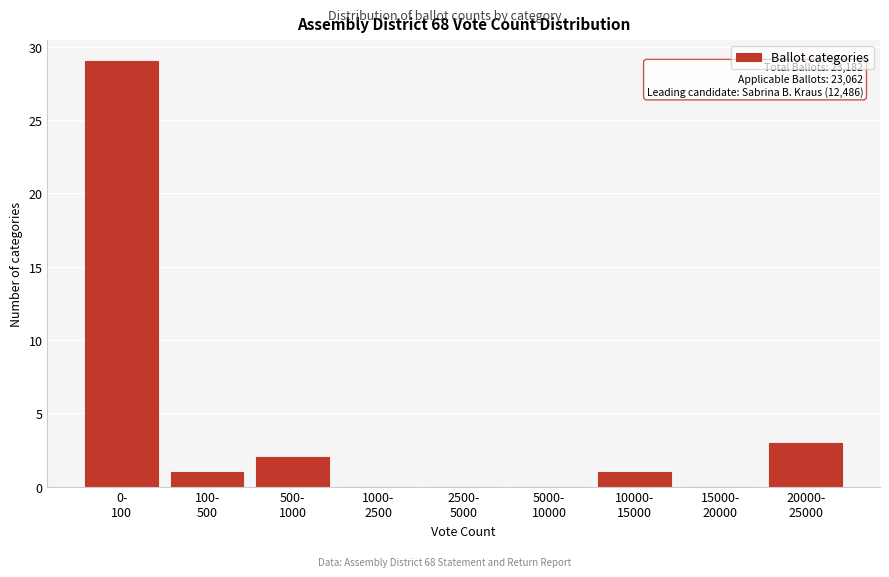

What is the maximum value shown in the chart?

29